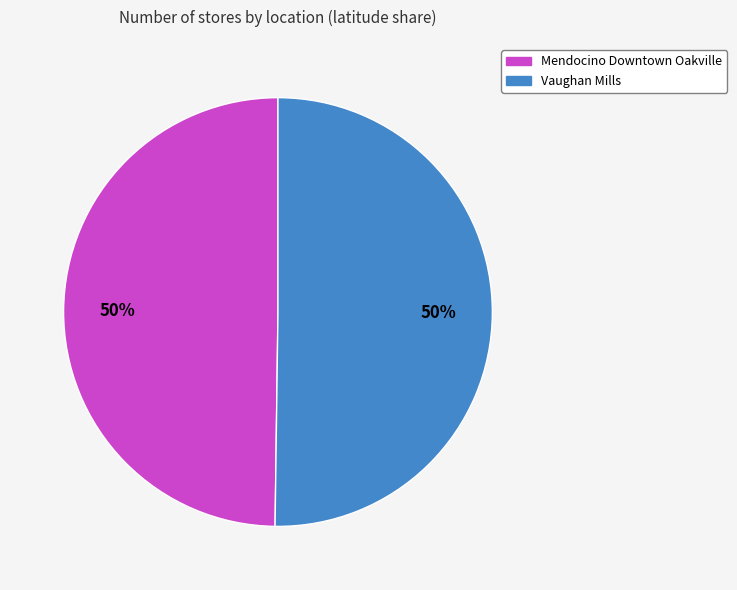

Do Mendocino Downtown Oakville and Vaughan Mills together represent more than half of the pie?

Yes